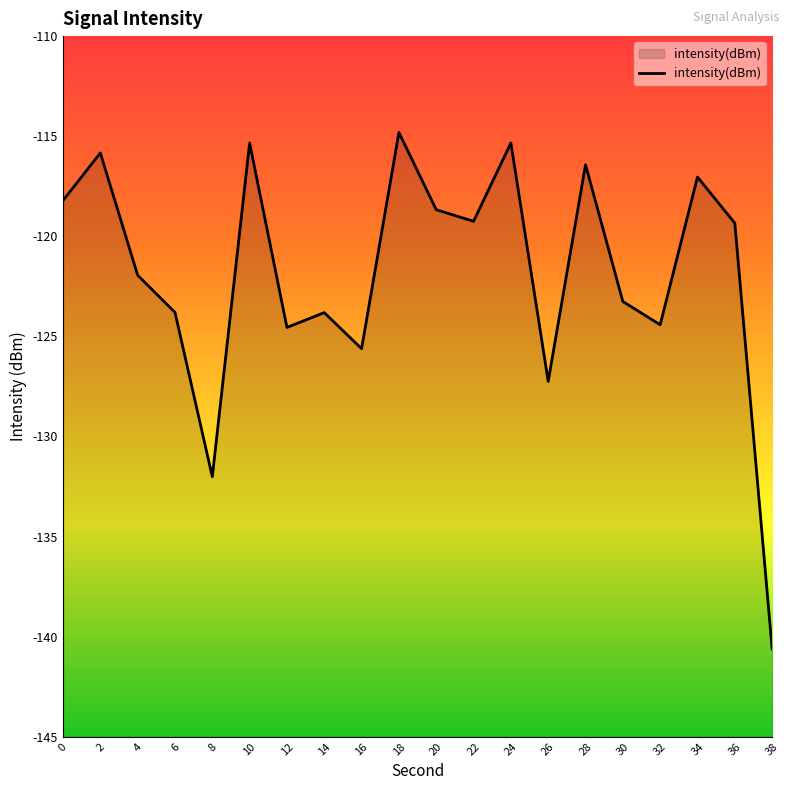

Is it true that the value at 38 is -140.6?

True